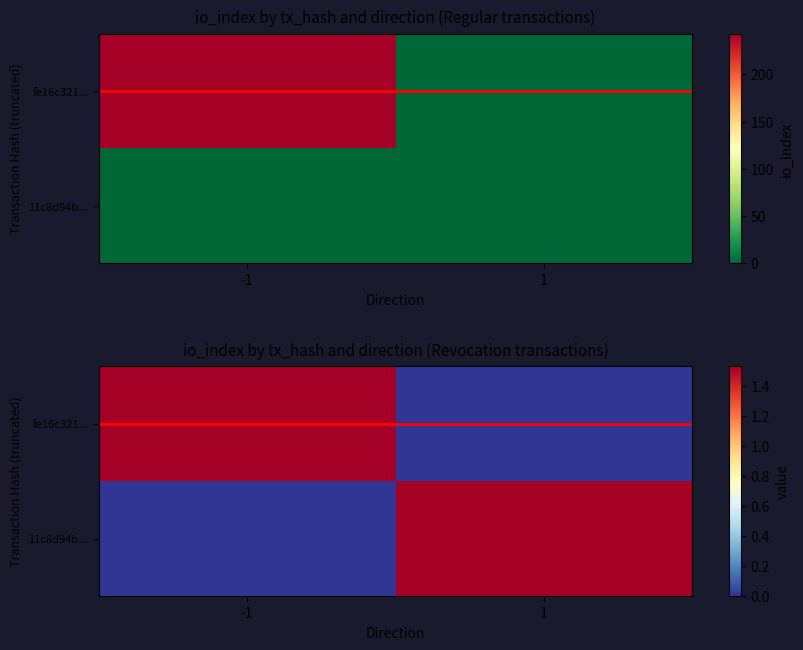

The value of 11c8d94b... at -1 is 0.0. True or false?

True